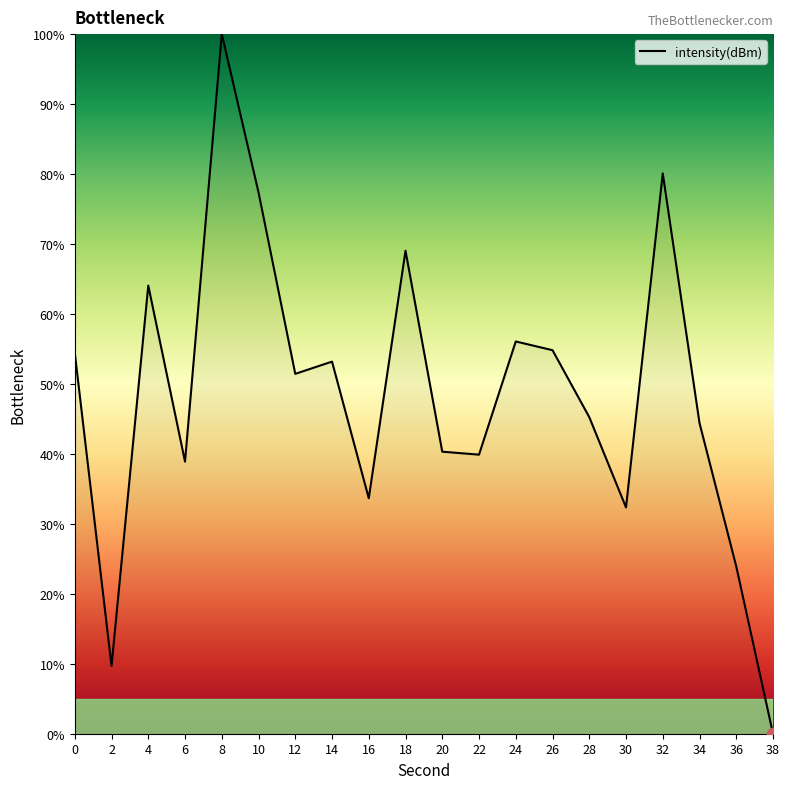

Approximately how many times larger is the value at 36 compared to 10?

0.3